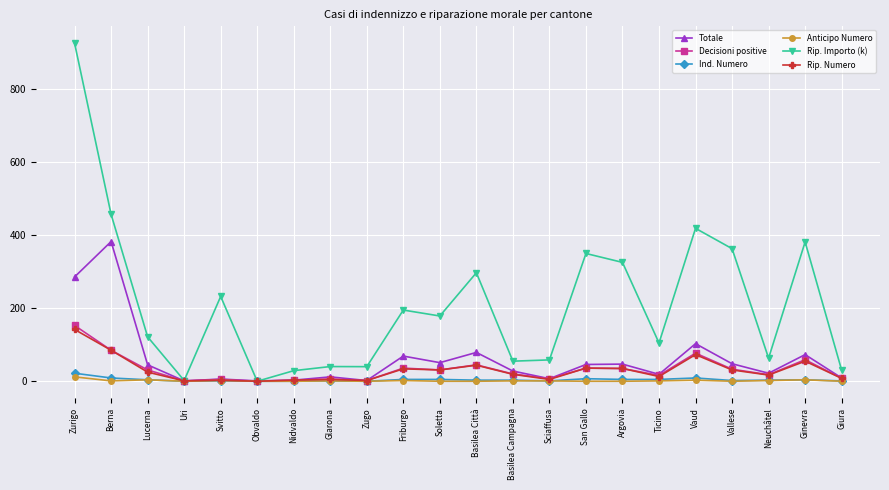

Does the chart have visible grid lines?

Yes